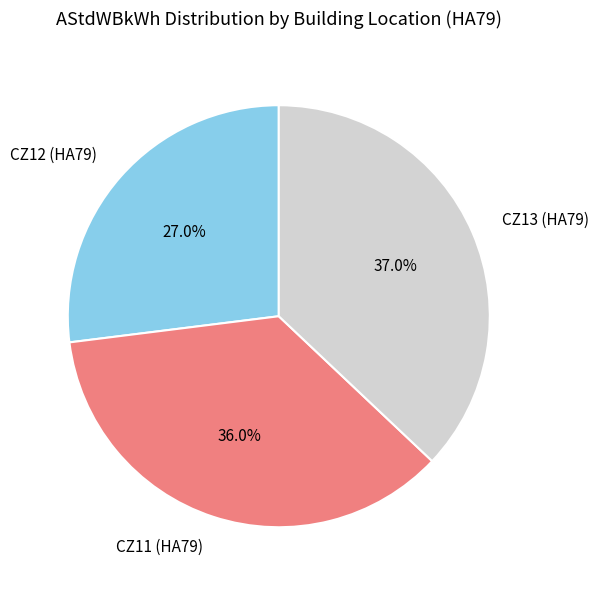

The CZ12 (HA79) slice represents 13% of the pie. True or false?

False